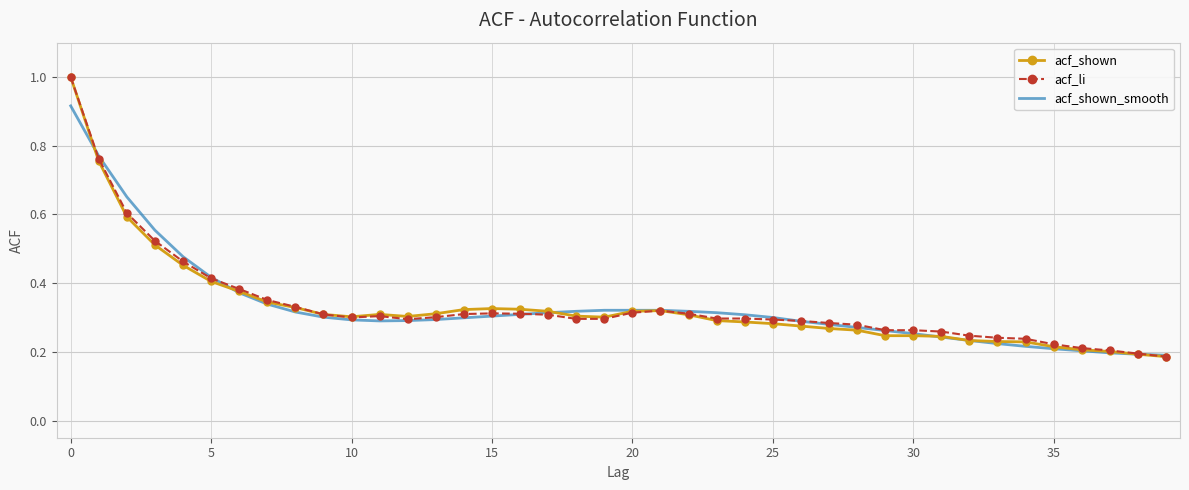

What is the highest value of the acf_li series?

1.0